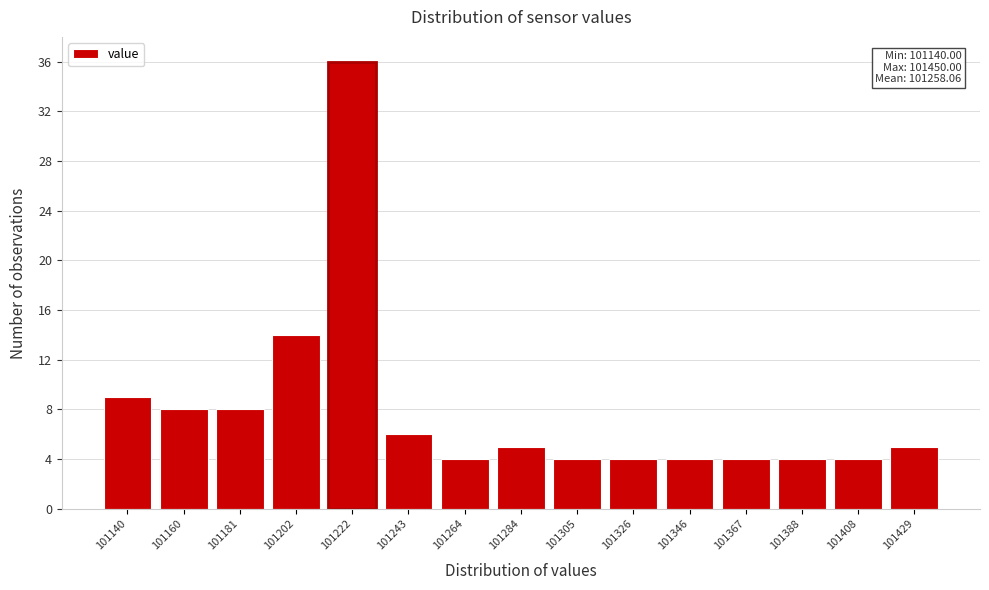

Reading left to right, extract all data points from this chart.

101140=9	101160=8	101181=8	101202=14	101222=36	101243=6	101264=4	101284=5	101305=4	101326=4	101346=4	101367=4	101388=4	101408=4	101429=5